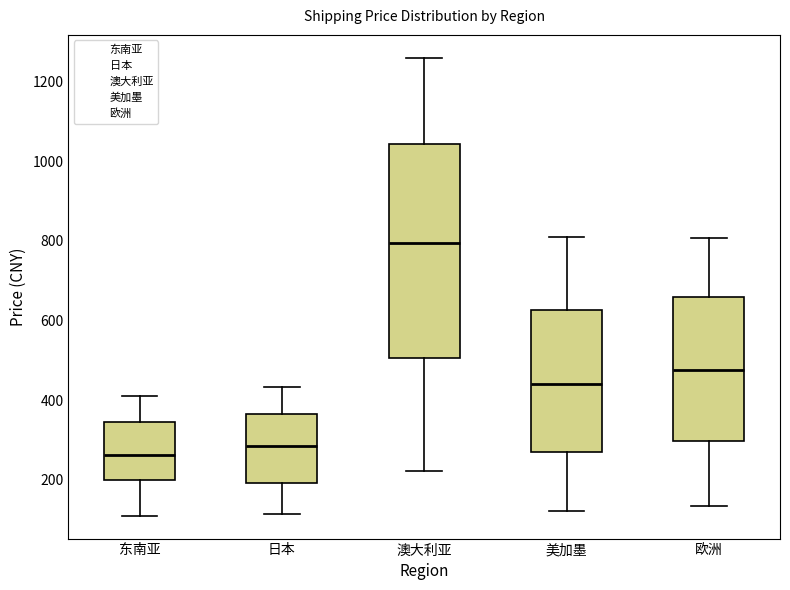

Which box has the lowest median line?

东南亚